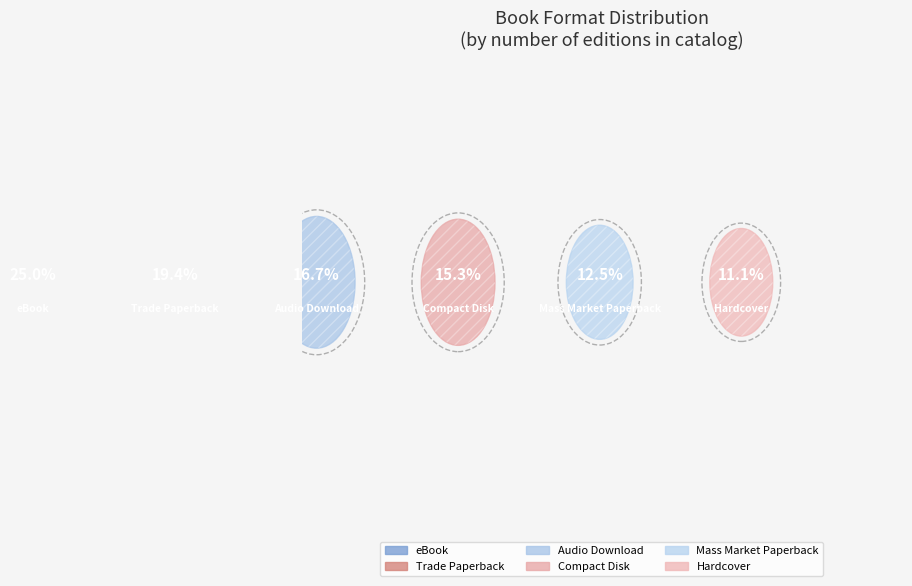

How many segments does this pie chart have?

6